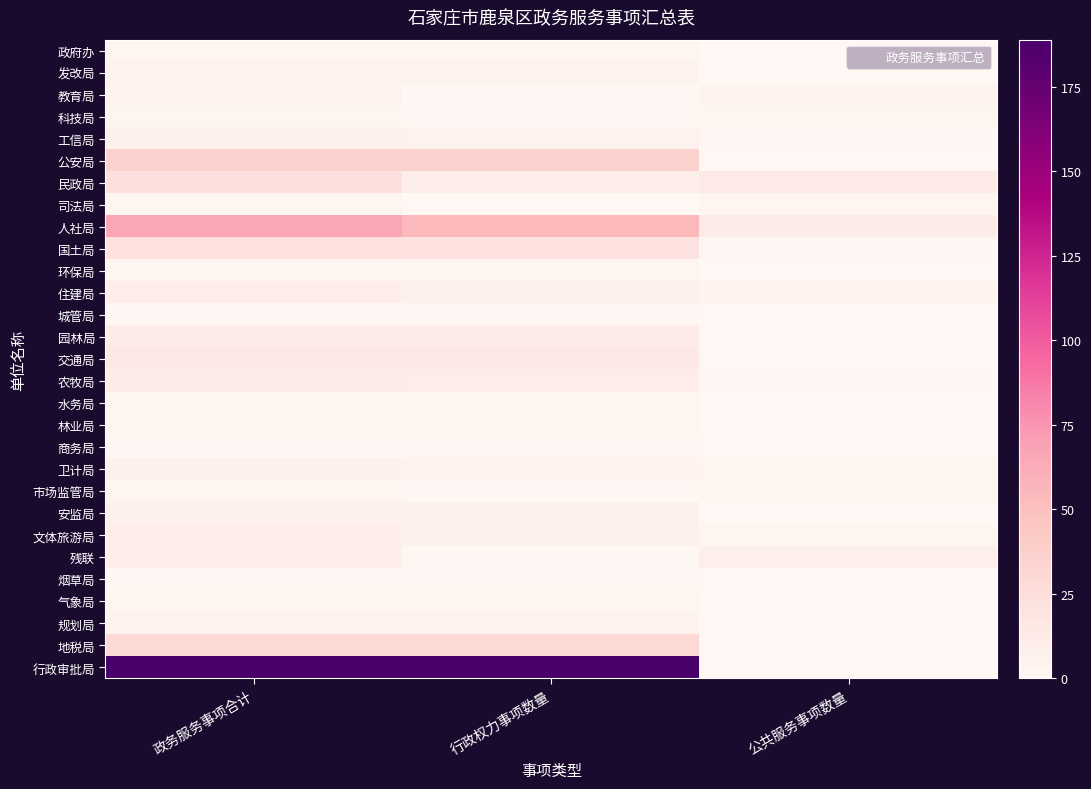

What is the total value across all series at 政务服务事项合计?

489